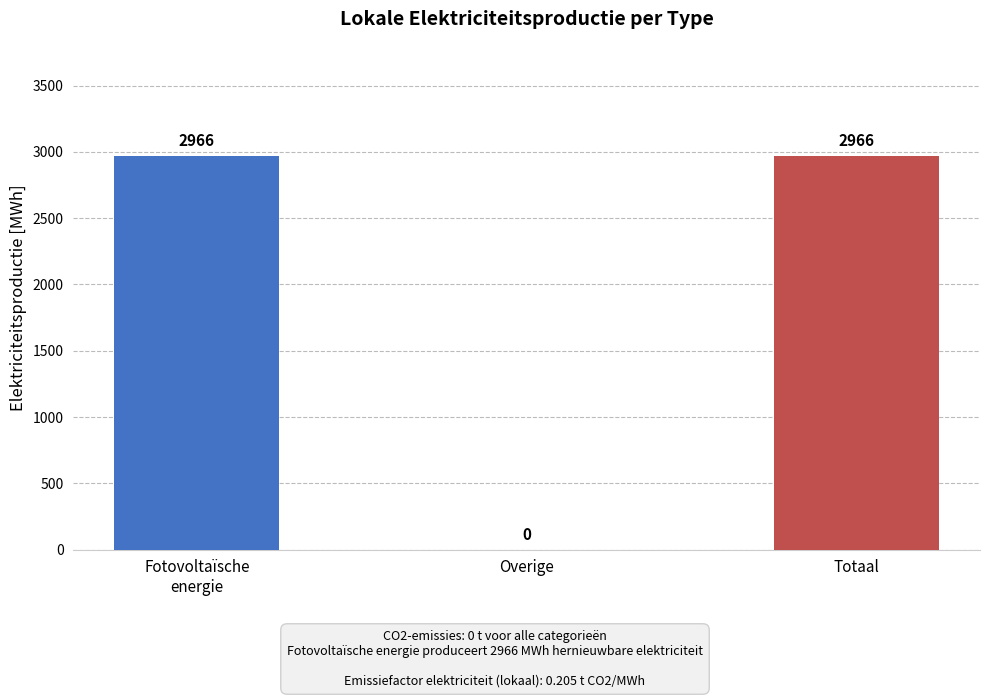

The chart shows a value of -1947.5 at Overige. True or false?

False